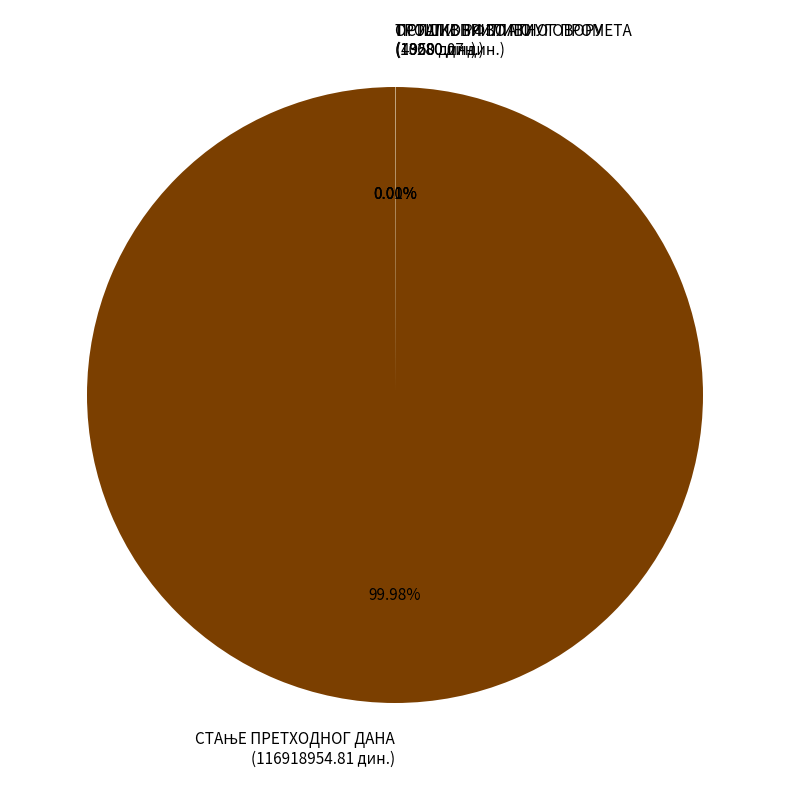

Does any single category account for the majority?

Yes